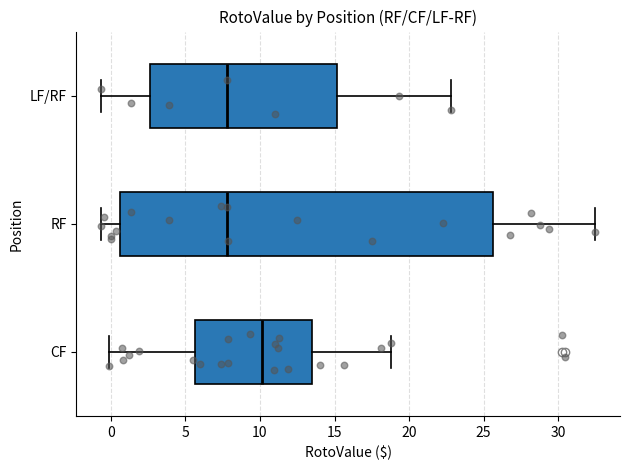

Comparing the boxes themselves (not the whiskers), which one is the widest?

RF